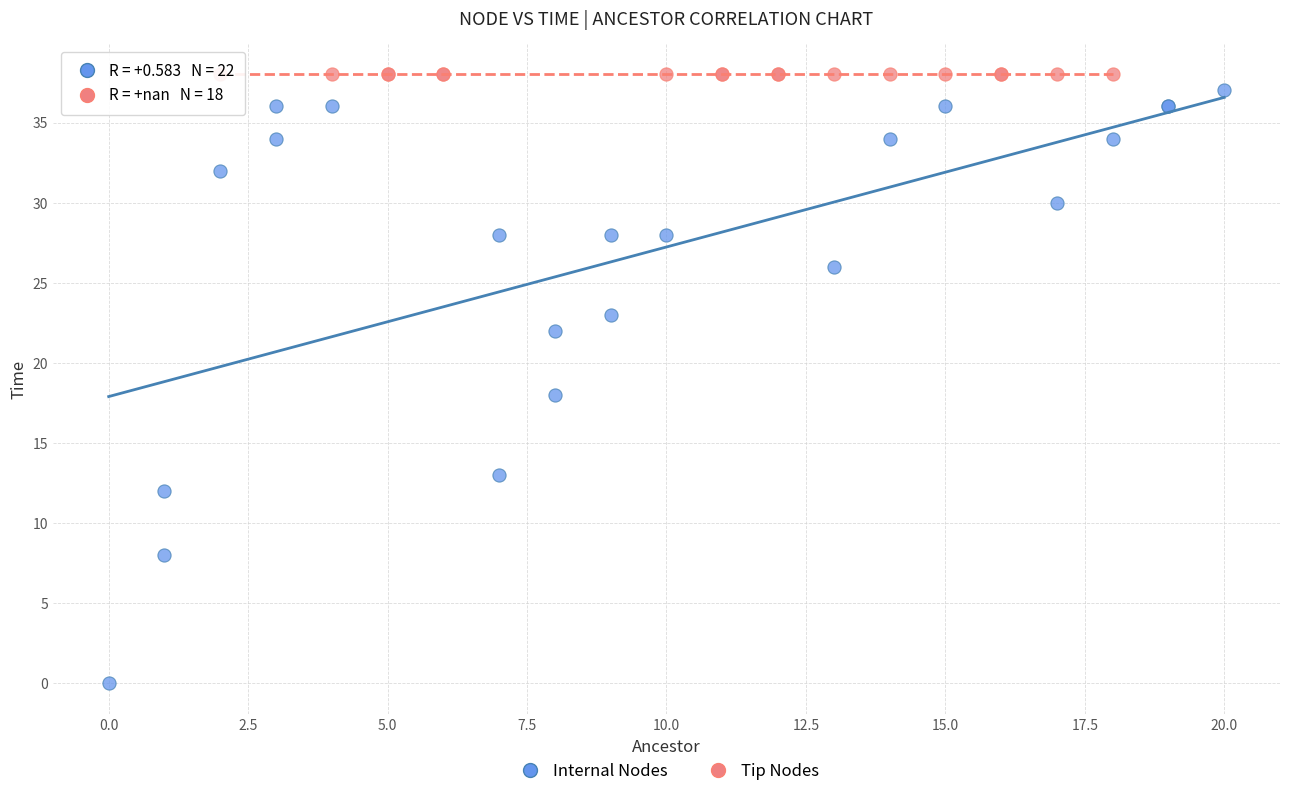

Which series reaches the minimum Y coordinate?

Internal Nodes